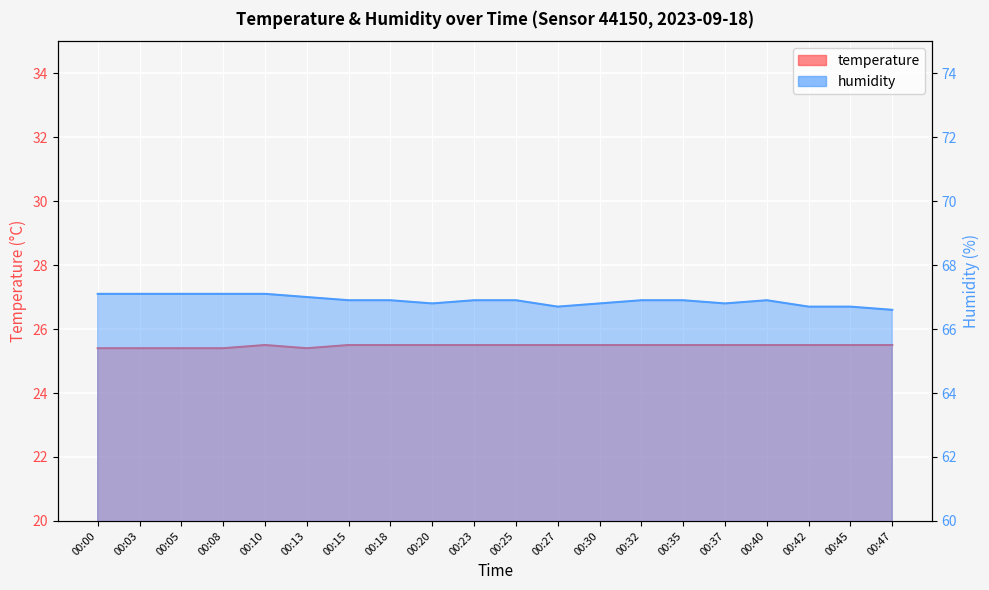

Which has a higher value, 00:10 or 00:08?

00:10